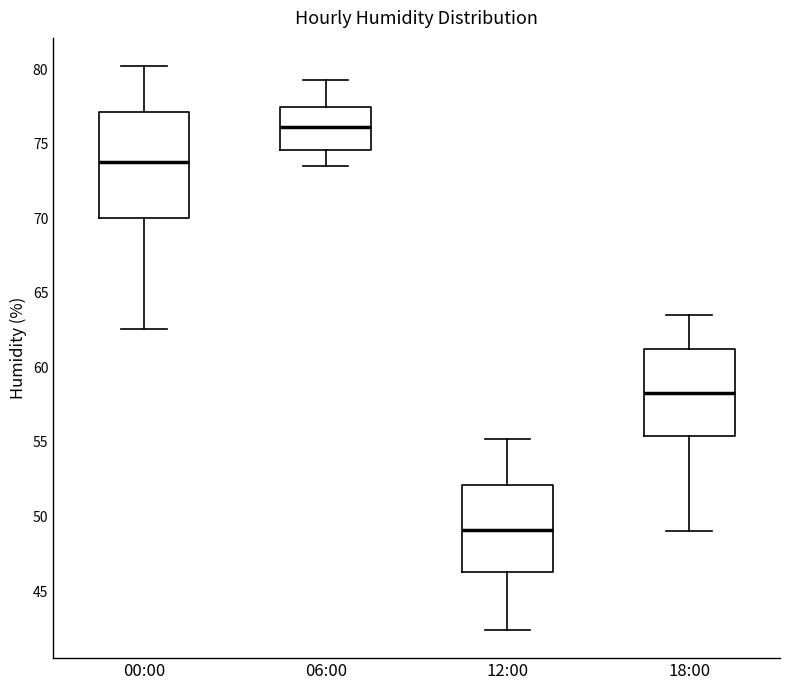

Where does the upper whisker of the box for 00:00 end on the y-axis? The values are not printed on the chart, so give them approximately, as read against the axis.

80.0